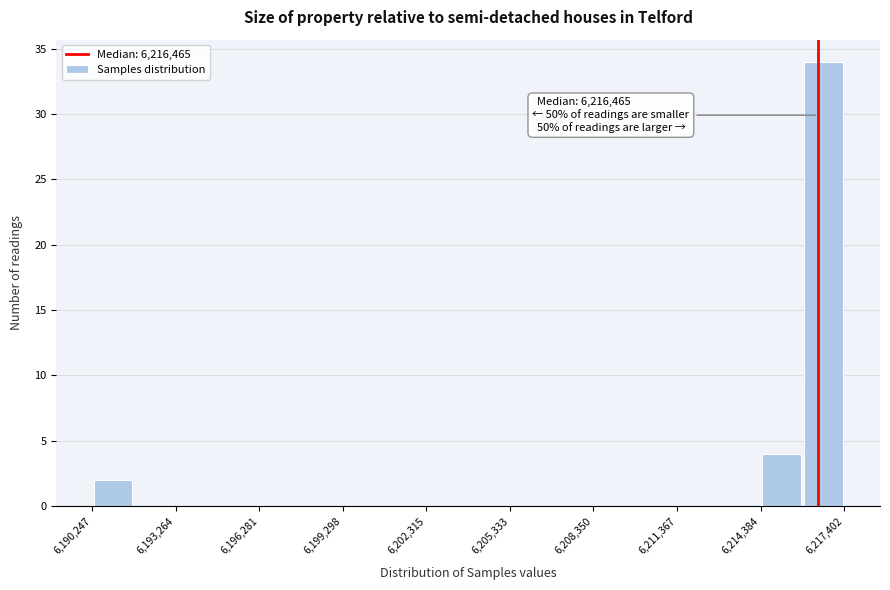

Around what value on the x-axis is the tallest bar? Give the approximate position of its centre, as read against the axis.

6216500